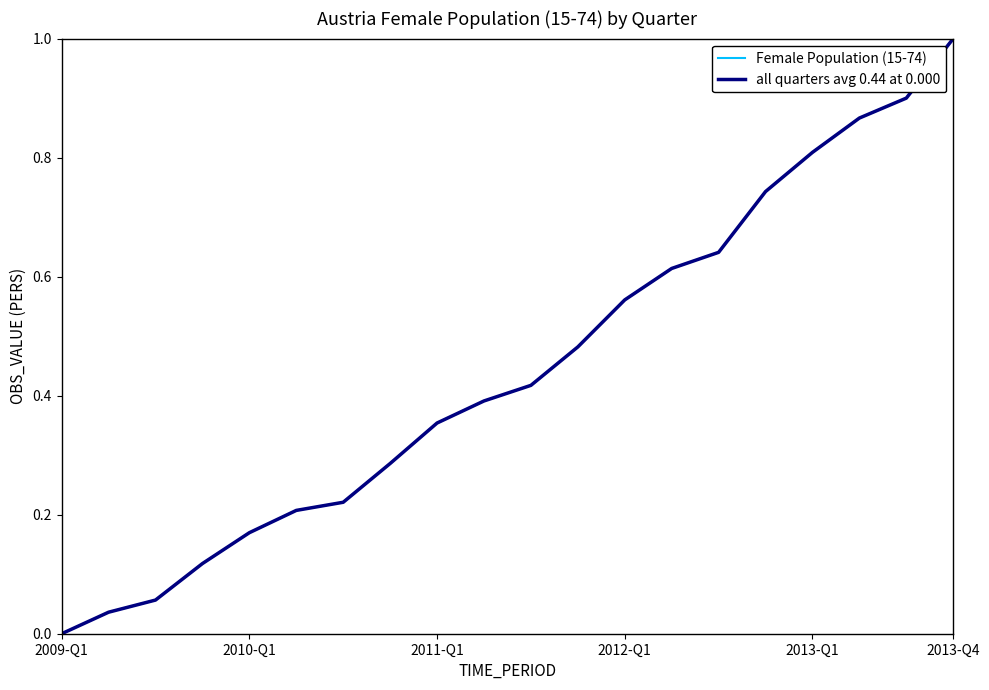

At how many categories does at least one series exceed 0?

19